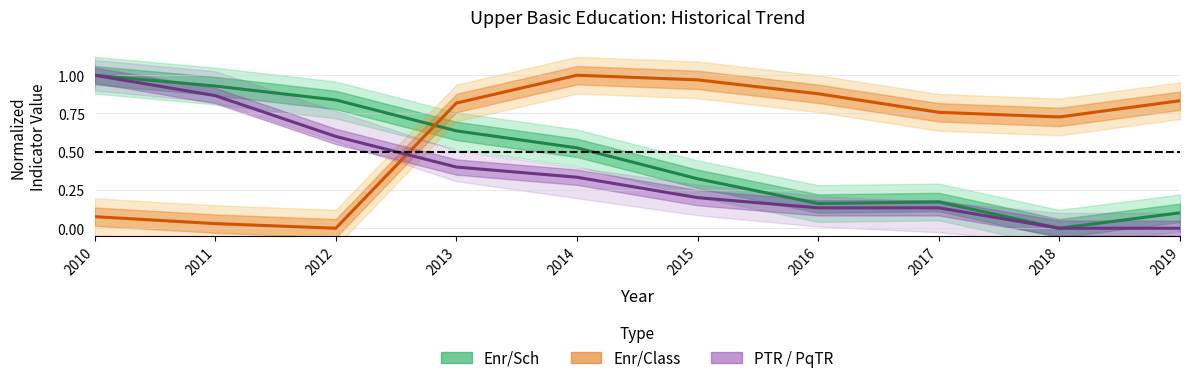

How many lines are shown in the chart?

3